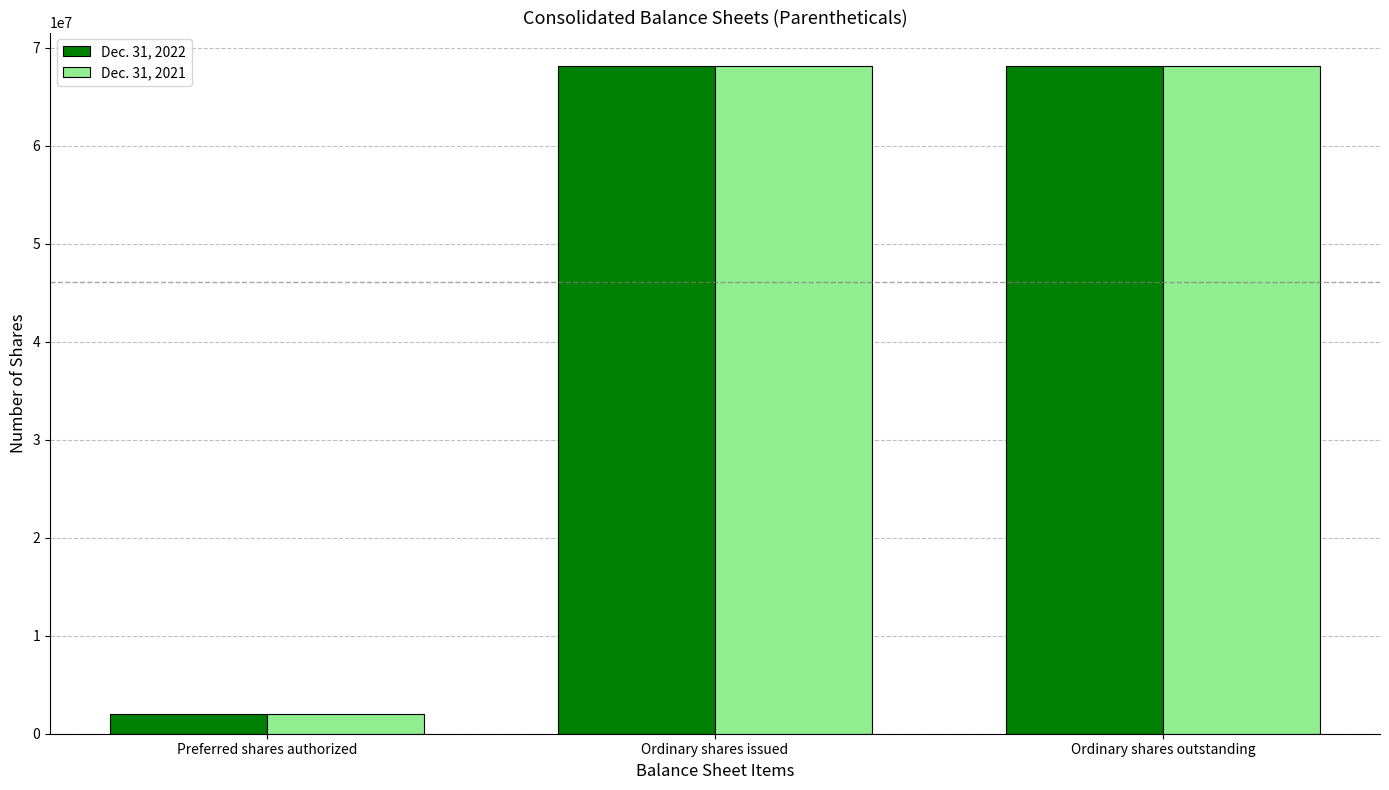

Is it true that Dec. 31, 2021 equals 68122402 at Ordinary shares outstanding?

True